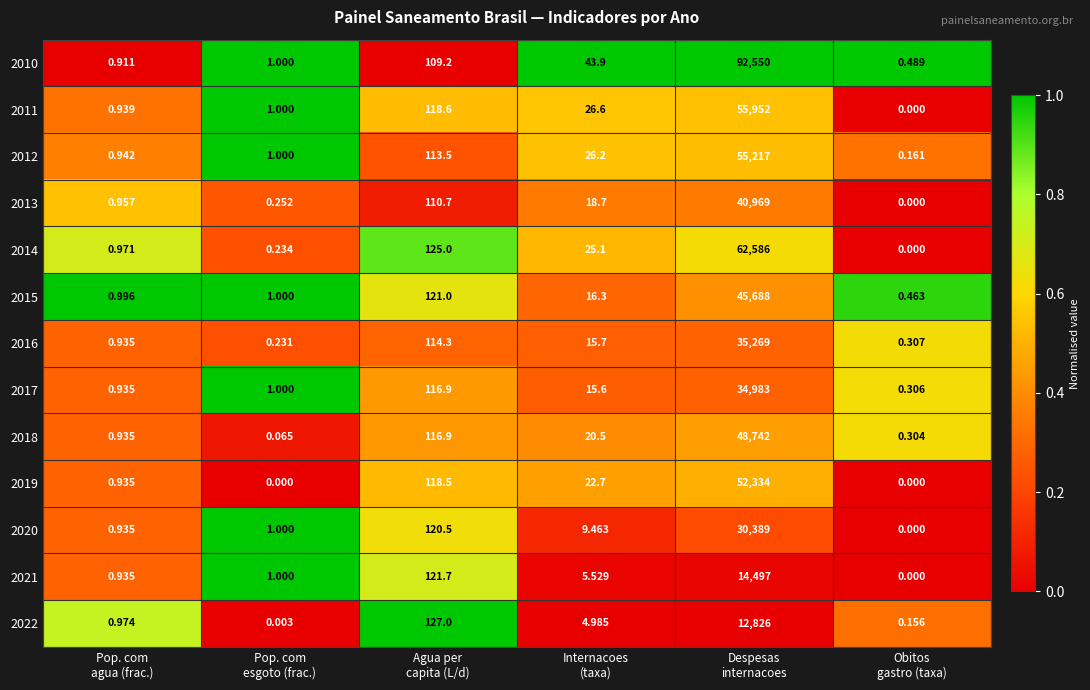

Rank the series by their maximum value, from highest to lowest.

2010, 2014, 2011, 2012, 2019, 2018, 2015, 2013, 2016, 2017, 2020, 2021, 2022